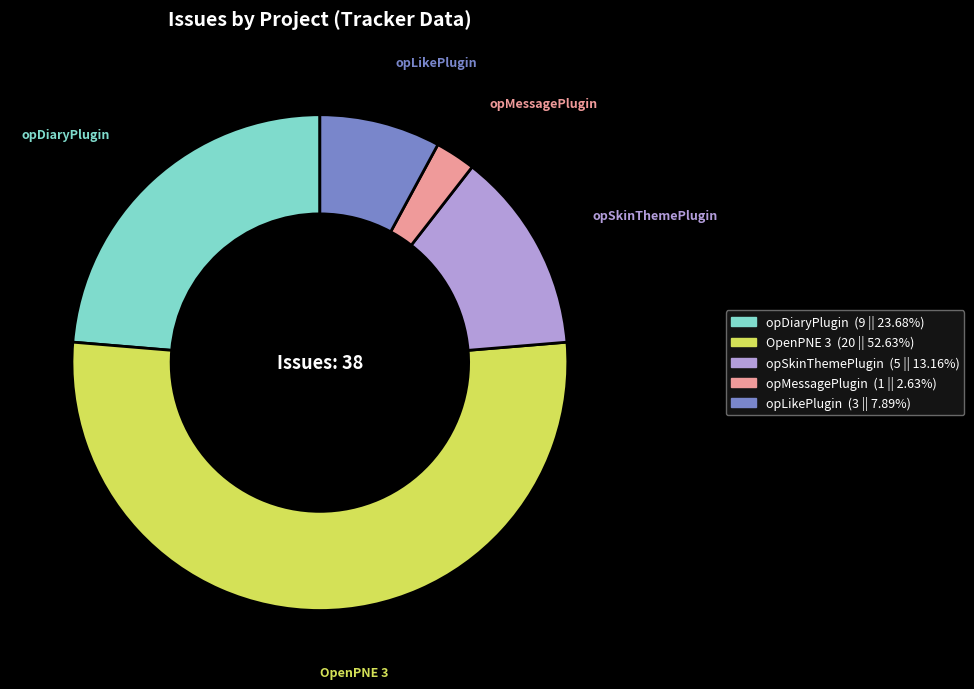

What is the smallest slice in the pie chart?

opMessagePlugin